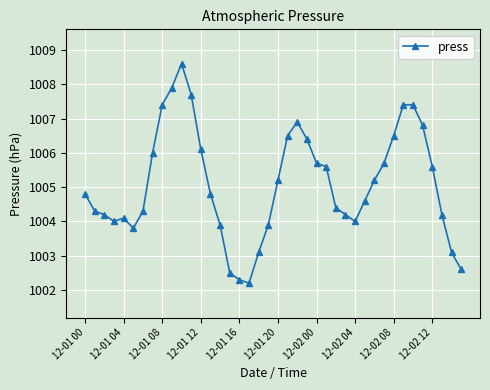

What is the difference between the maximum and second lowest values?

6.3